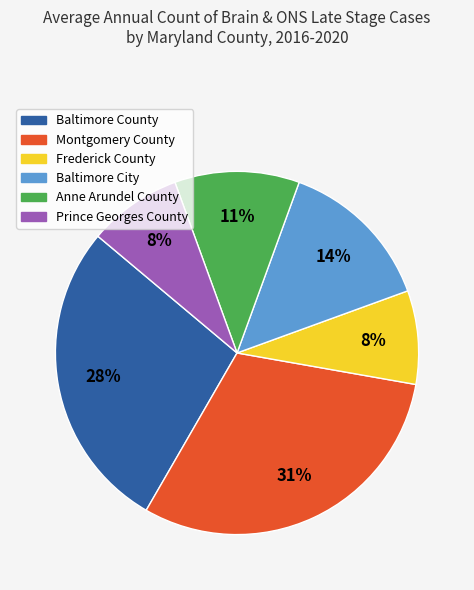

Between Anne Arundel County and Frederick County, which is larger?

Anne Arundel County